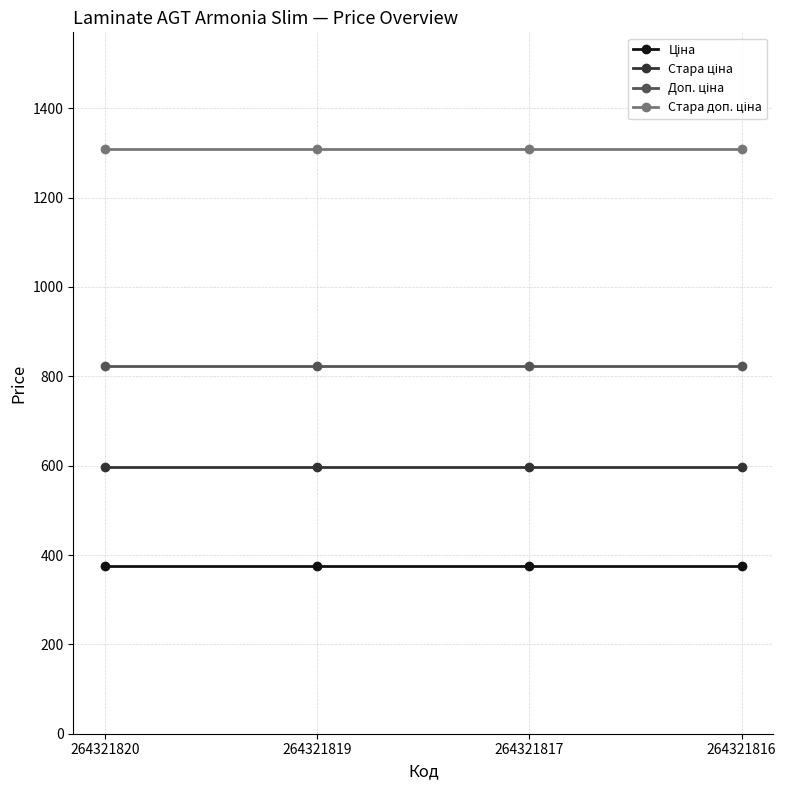

What is the minimum value shown in the chart?

375.0